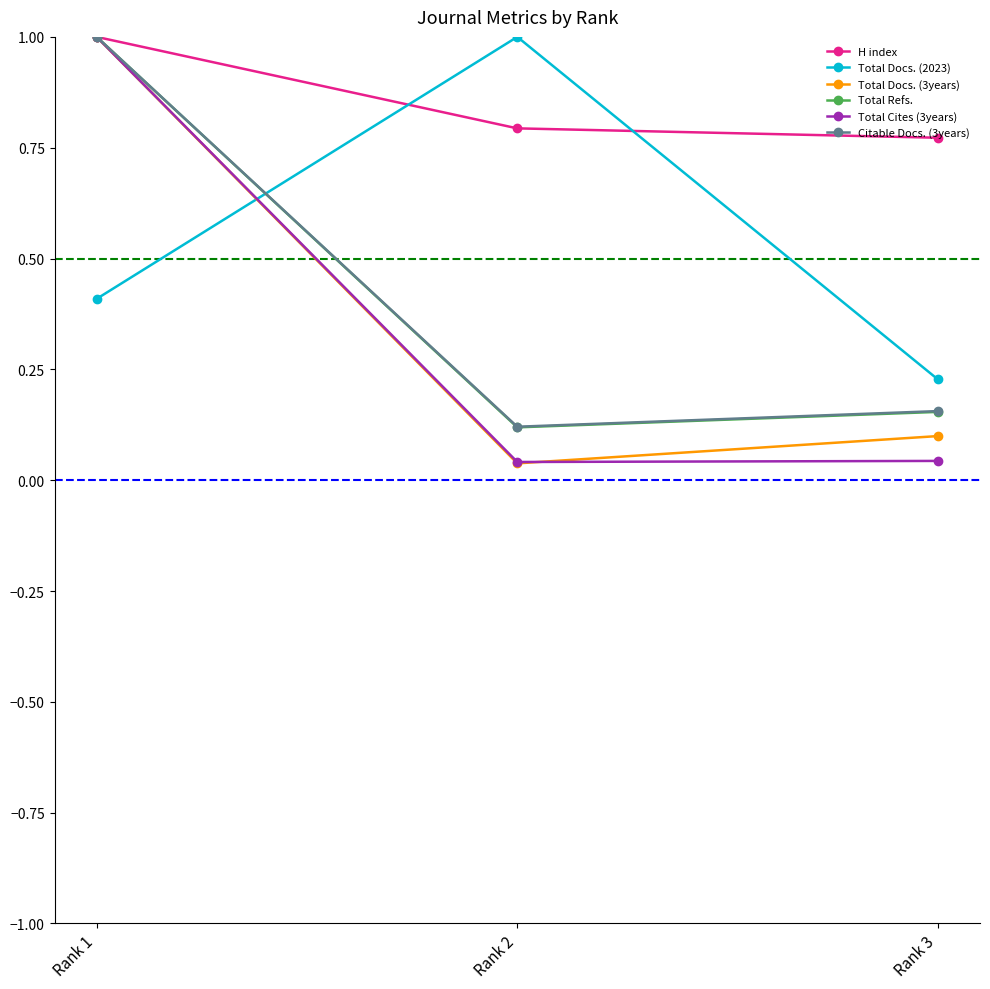

The Total Docs. (2023) series shows 0.4 at Rank 1. True or false?

True